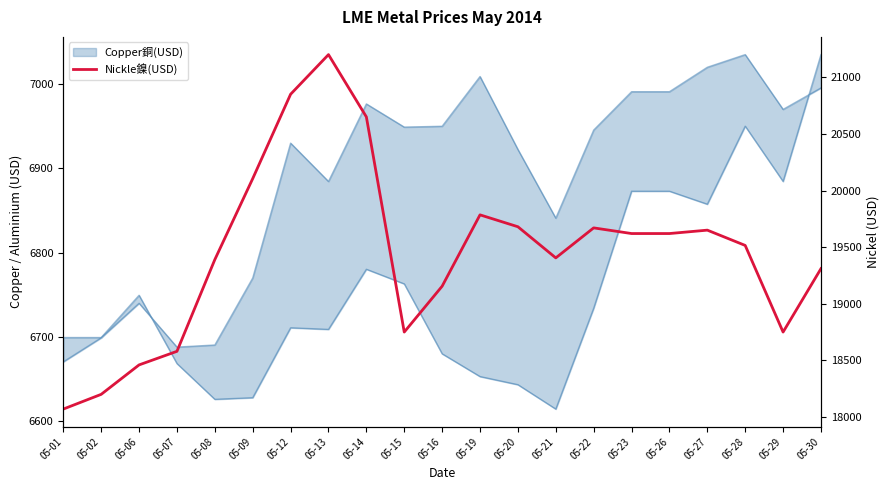

What is the ratio of the value at 05-12 to the value at 05-02?

1.1